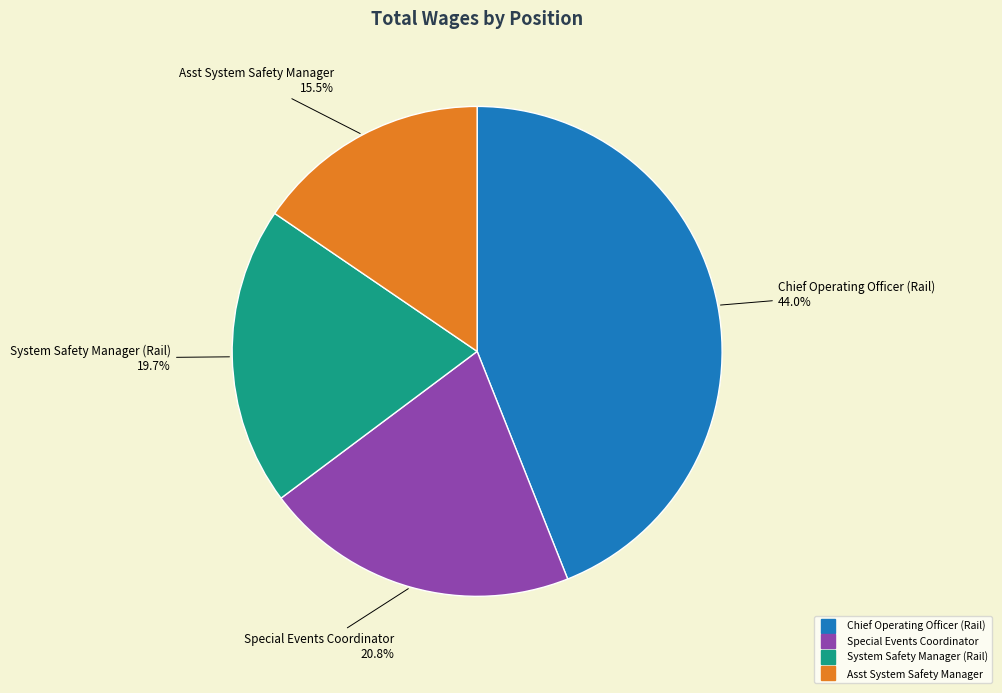

Is it true that Special Events Coordinator is 21% of the pie?

True